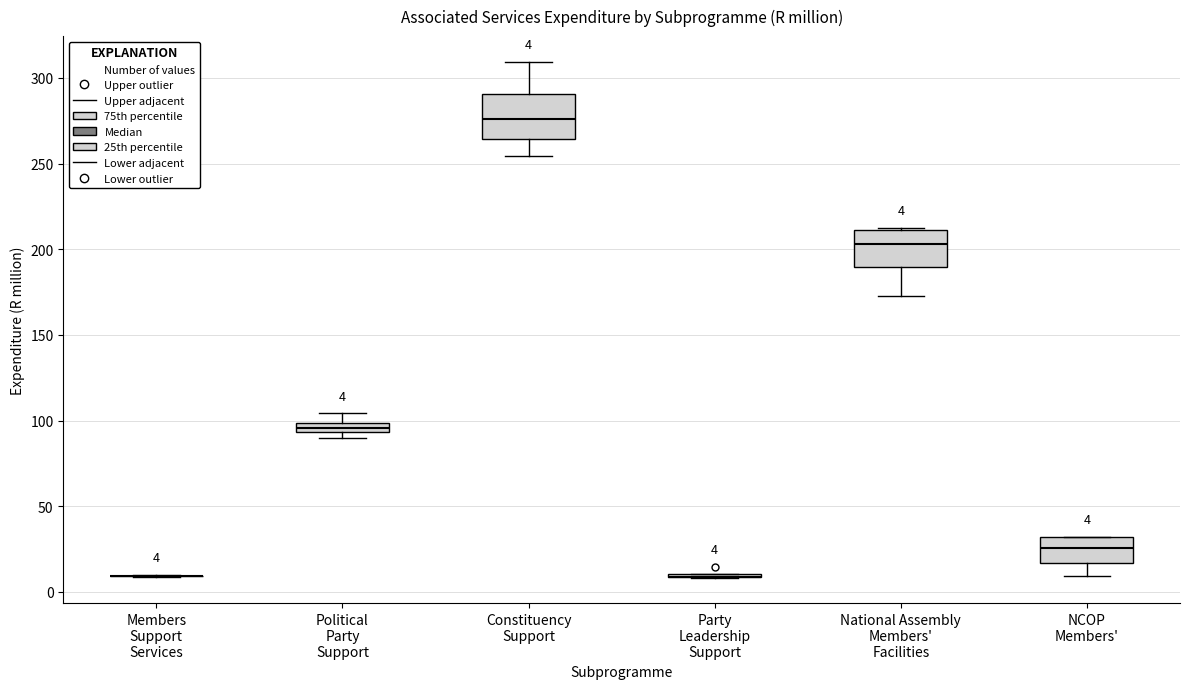

Comparing the boxes themselves (not the whiskers), which one is the tallest?

Constituency Support